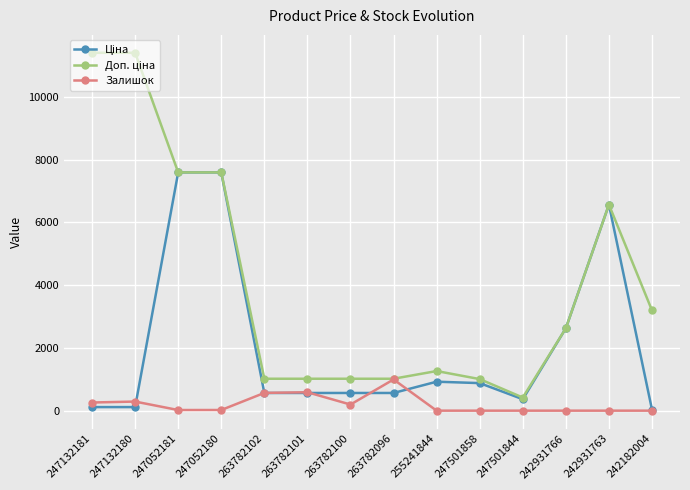

True or false: Залишок has more than 2 interior local peaks.

True